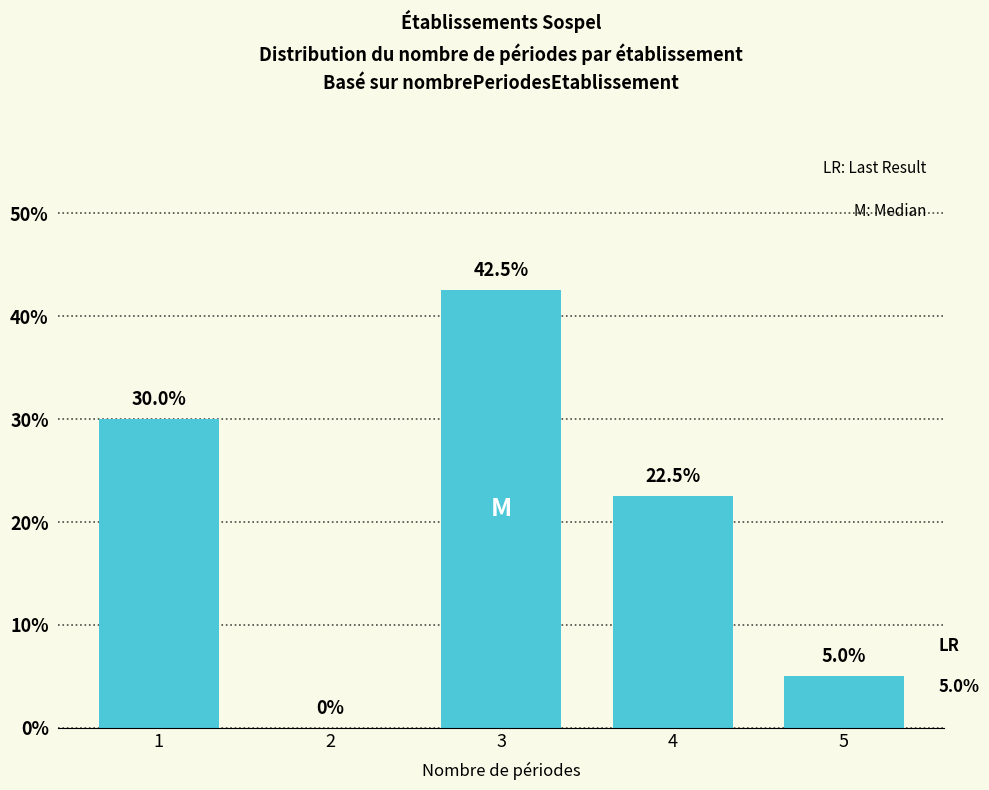

Reading right to left, transcribe all the data shown in this chart.

5=5.0	4=22.5	3=42.5	2=0.0	1=30.0